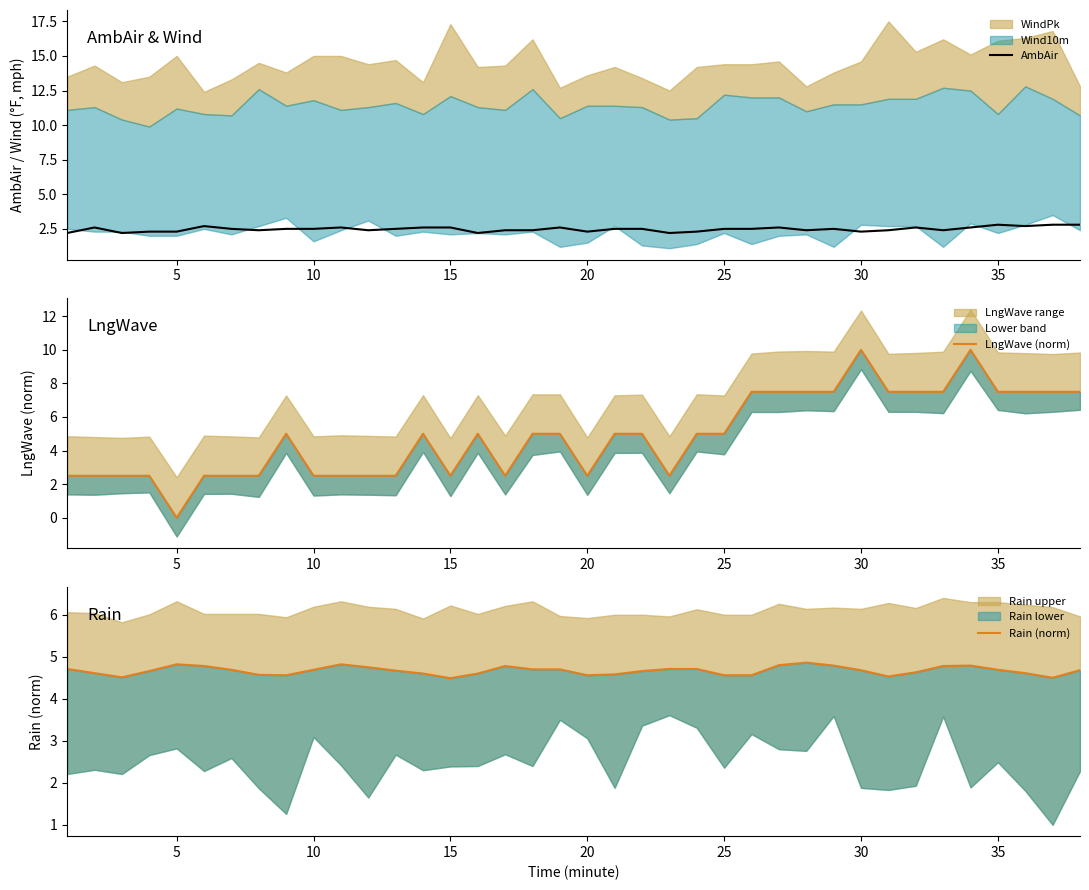

What is the maximum value for AmbAir?

2.8